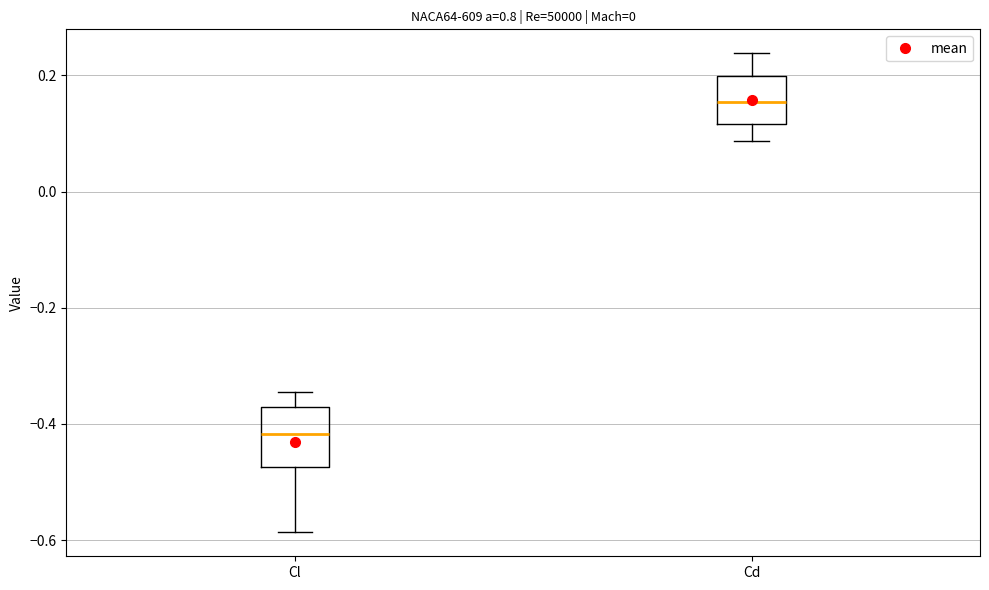

Which box's median line is the highest?

Cd